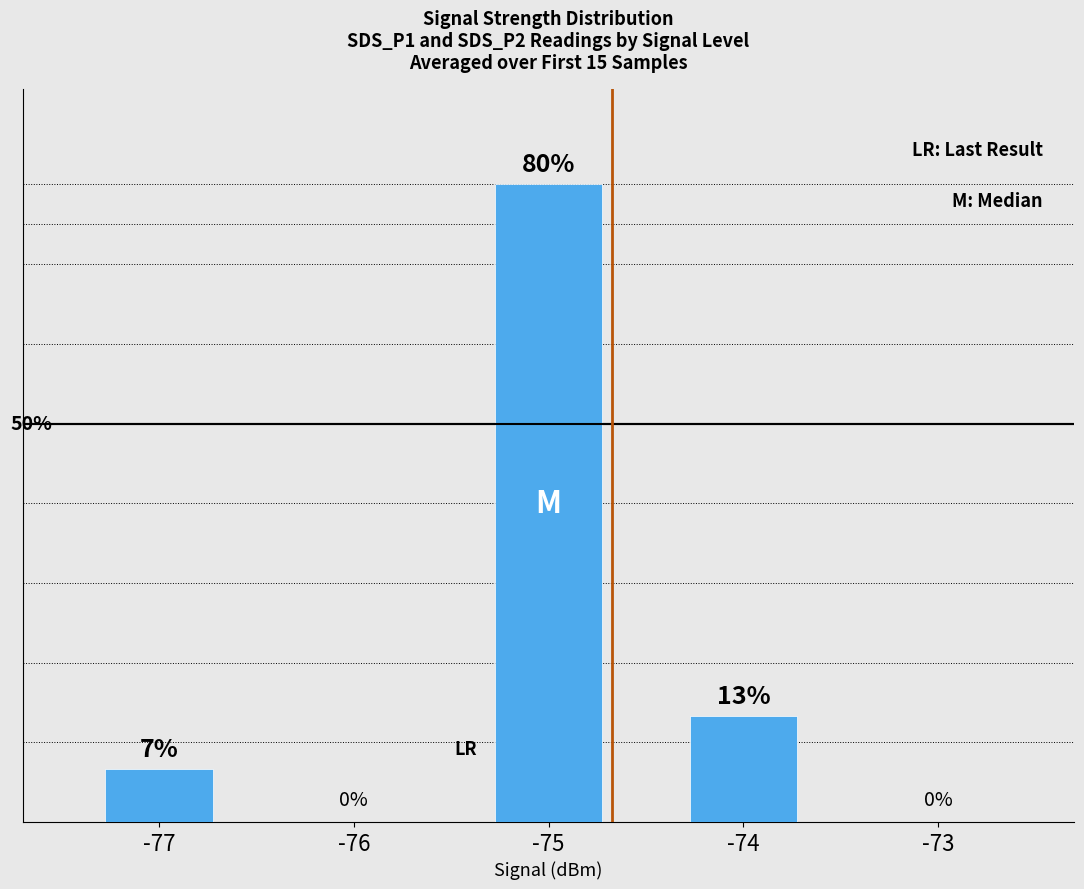

Is it true that the value at -75 is 80.0?

True